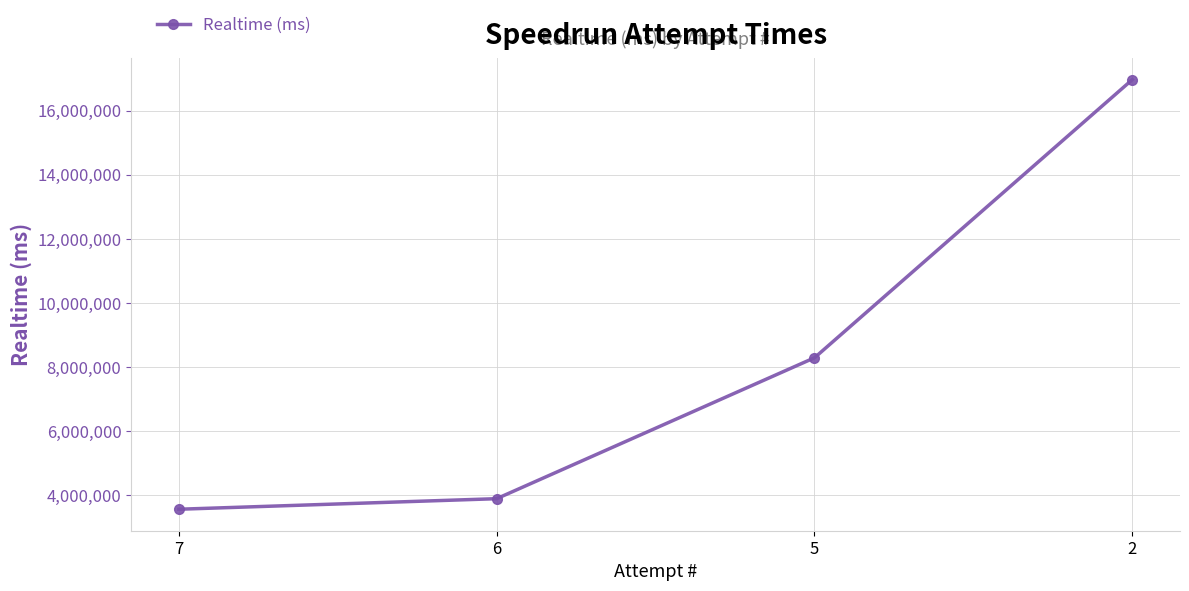

At which label is the value closest to 10263832?

5